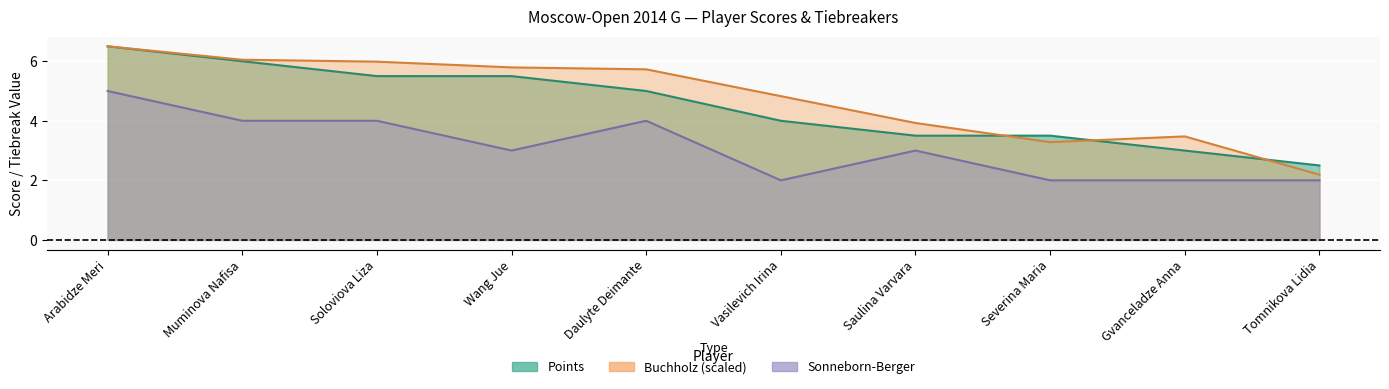

Which label corresponds to the largest value in the chart?

Arabidze Meri